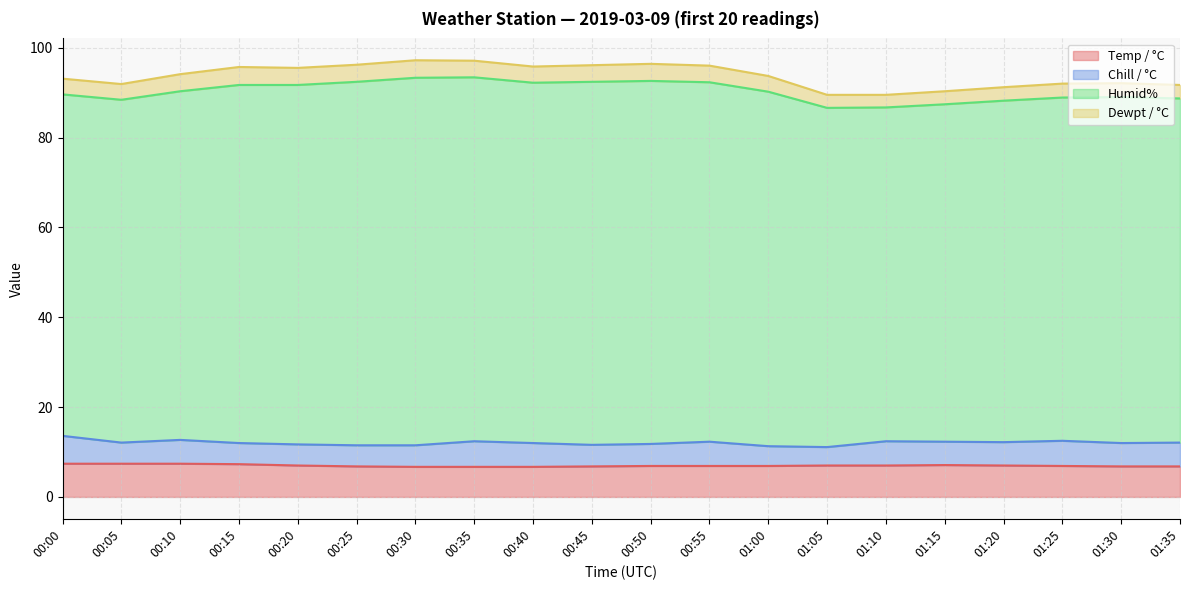

What are all the series names shown in the legend?

Temp / °C, Chill / °C, Humid%, Dewpt / °C